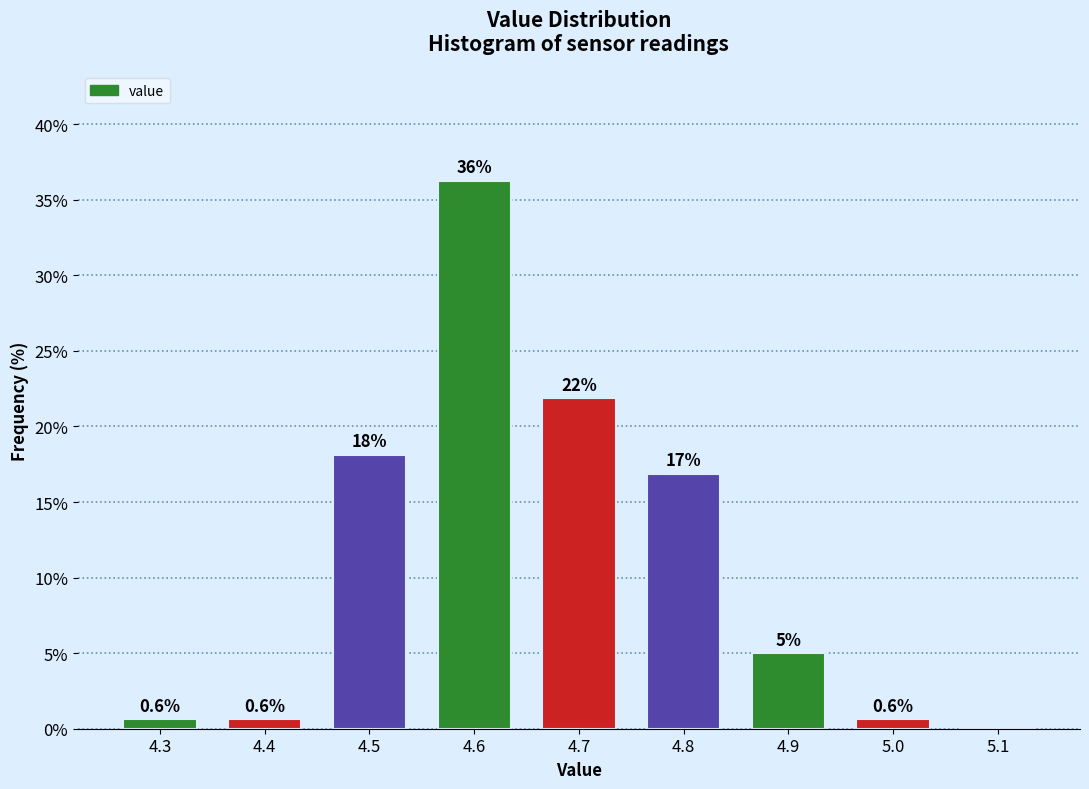

At which label does the data first exceed 5?

4.5